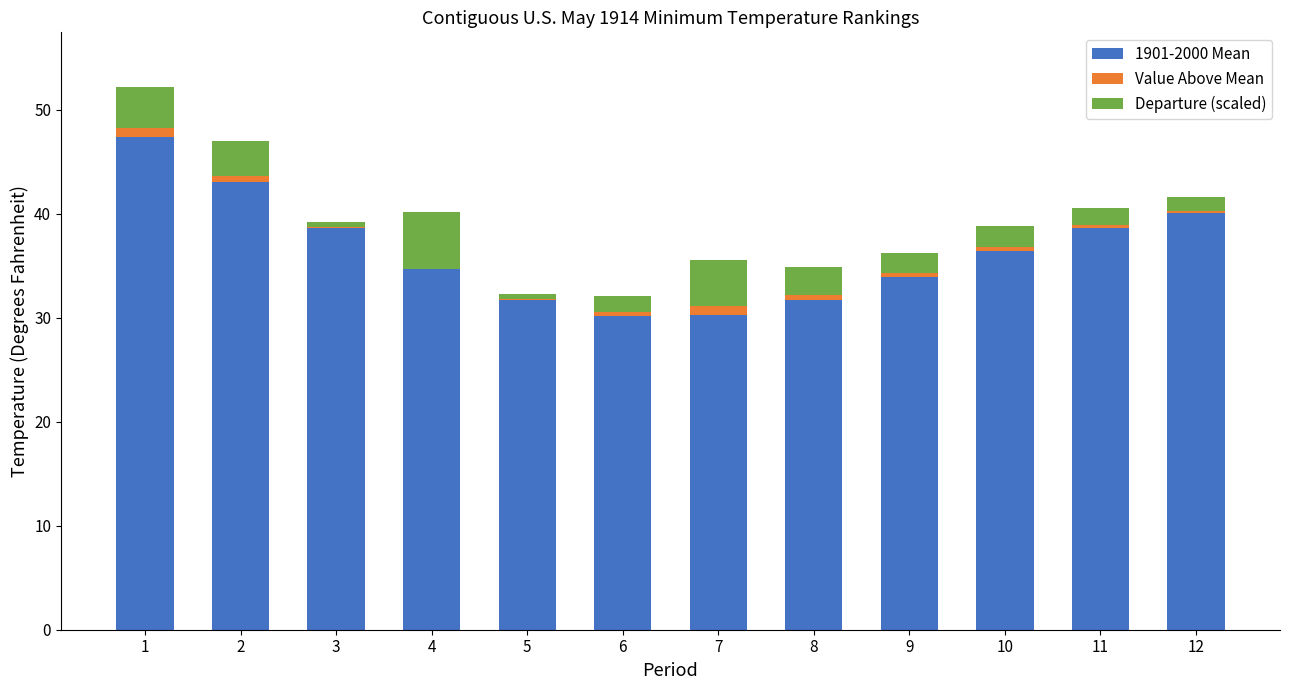

Count the number of categories in the chart.

12